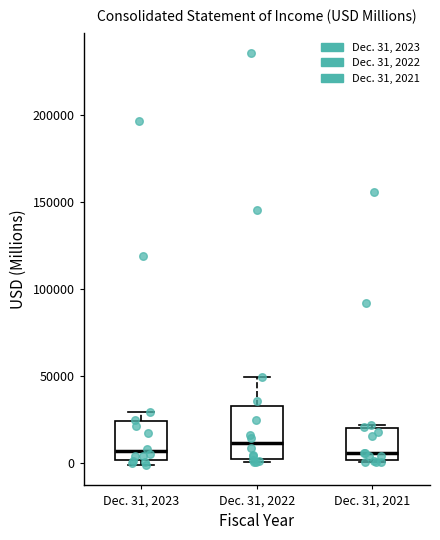

Reading left to right, transcribe this box plot: for each box, give where its median line is, the range the box spans, and where its two whiskers end, as read against the y-axis. The values are not printed on the chart, so give them approximately, as read against the axis.

Dec. 31, 2023: median 5000, box 0 to 25000, whiskers 0 (just below the box's lower edge) to 30000
Dec. 31, 2022: median 10000, box 0 to 35000, whiskers 0 (just below the box's lower edge) to 50000
Dec. 31, 2021: median 5000, box 0 to 20000, whiskers 0 to 20000 (just above the box's upper edge)